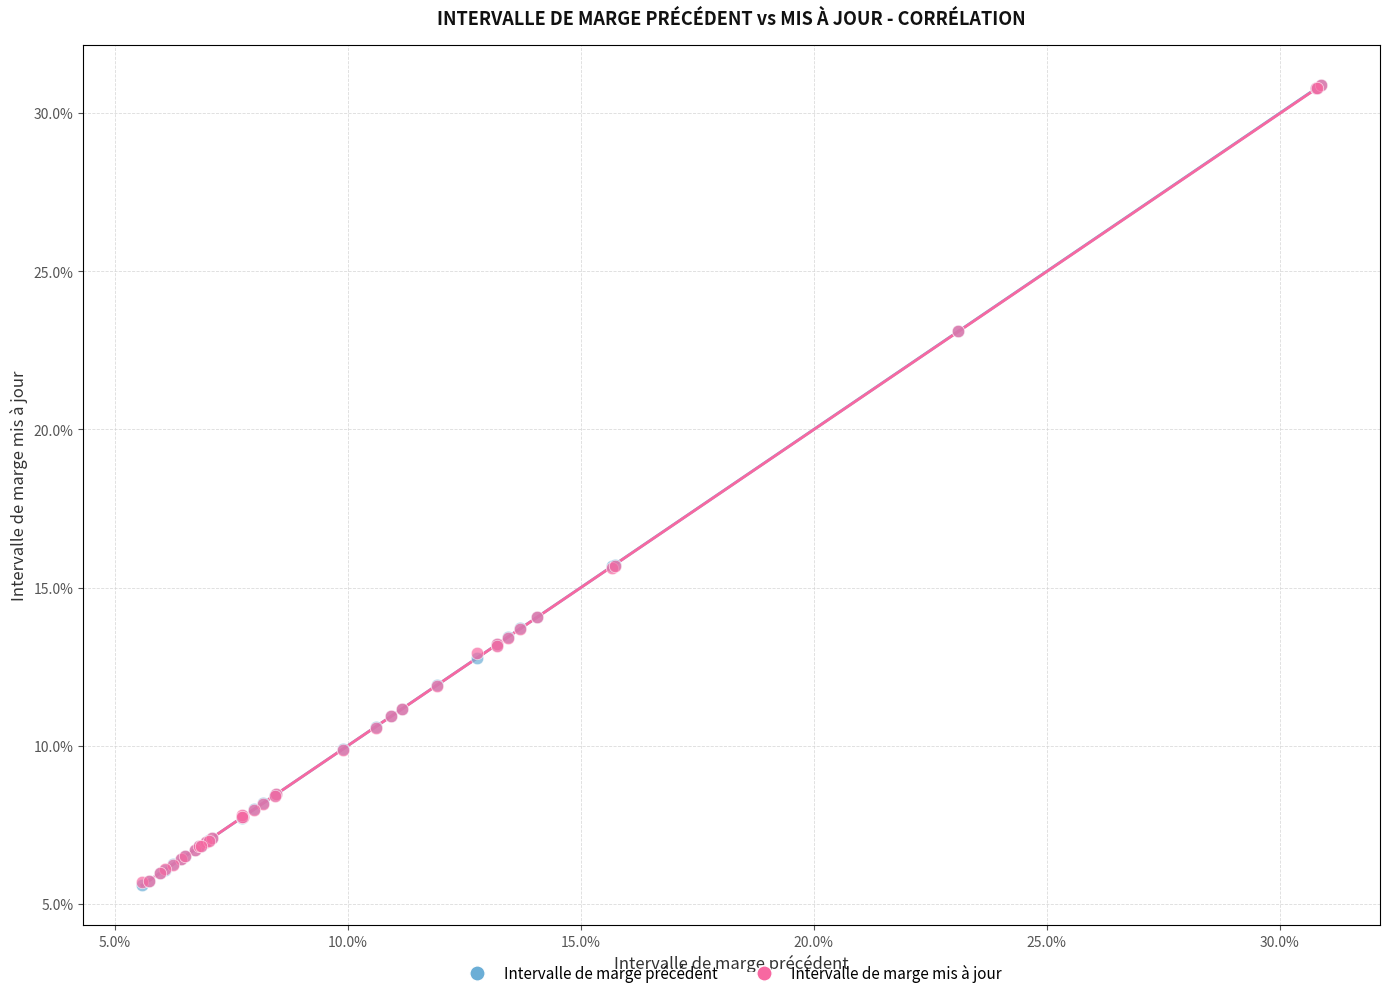

What are all the series names shown in the legend?

Intervalle de marge précédent, Intervalle de marge mis à jour